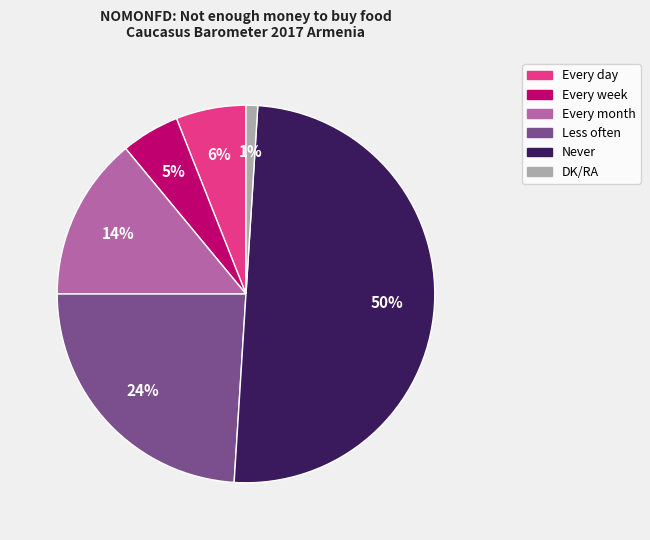

Which category has the biggest portion of the pie?

Never